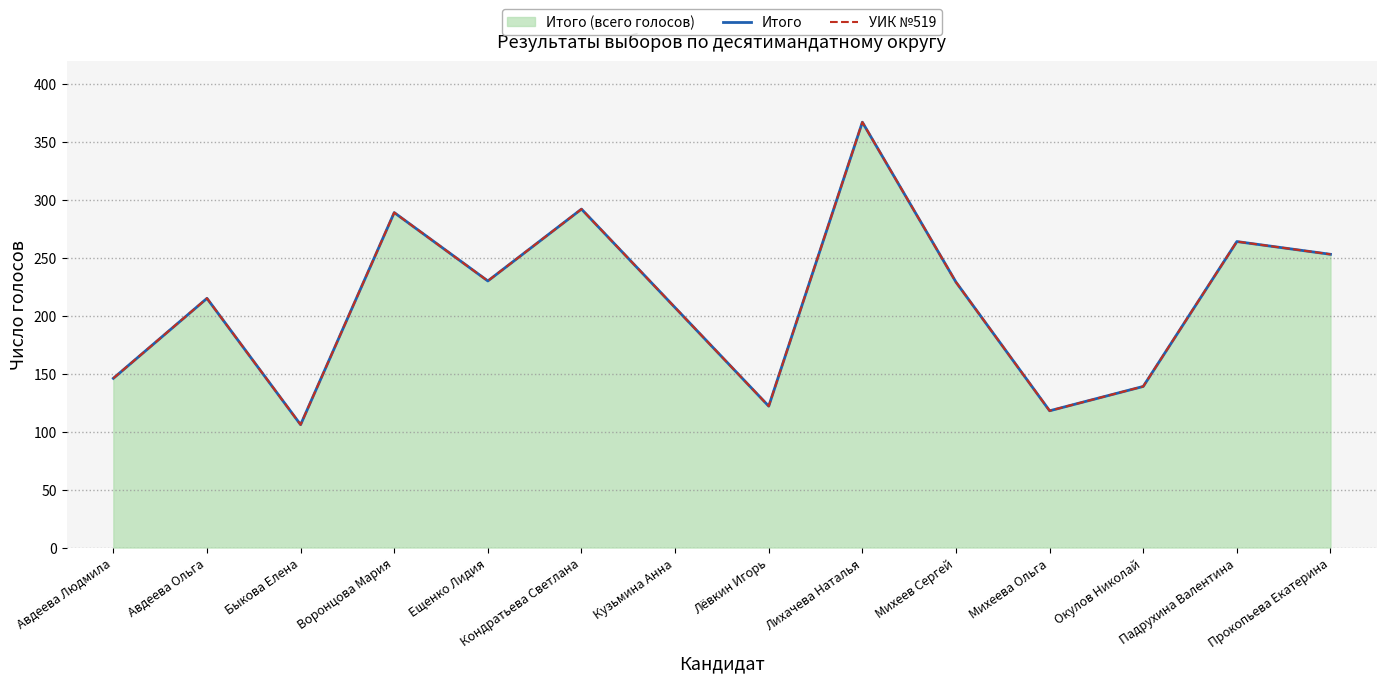

At how many categories does at least one series exceed 203?

9